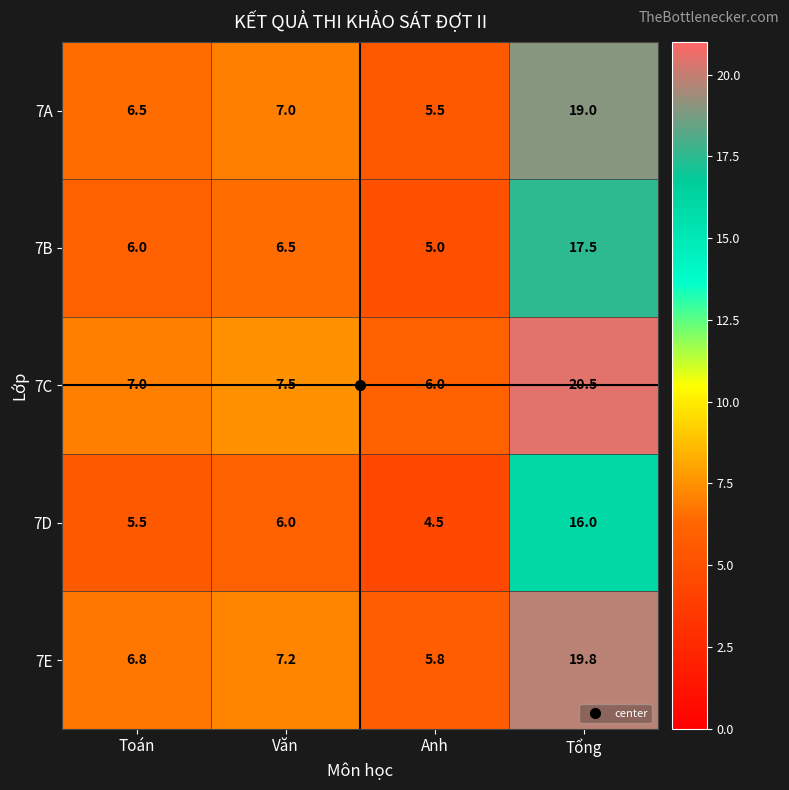

Is it true that 7E equals 8.9 at Anh?

False